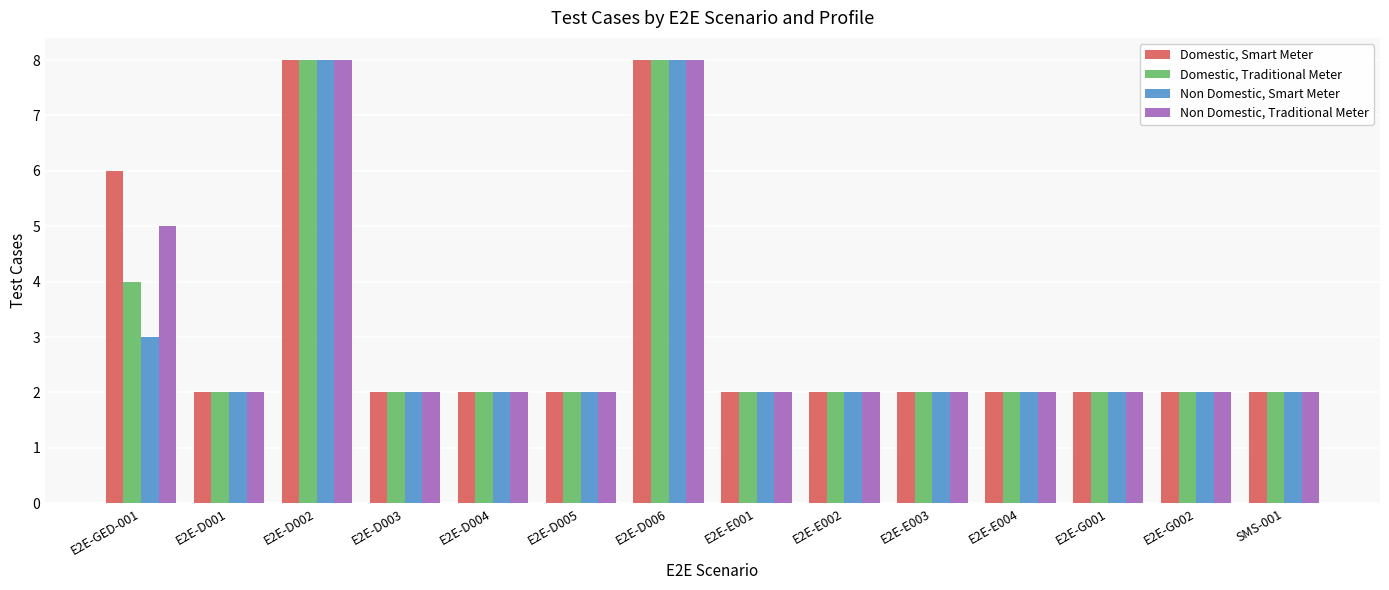

What is the label of the 5th bar from the left?

E2E-D004